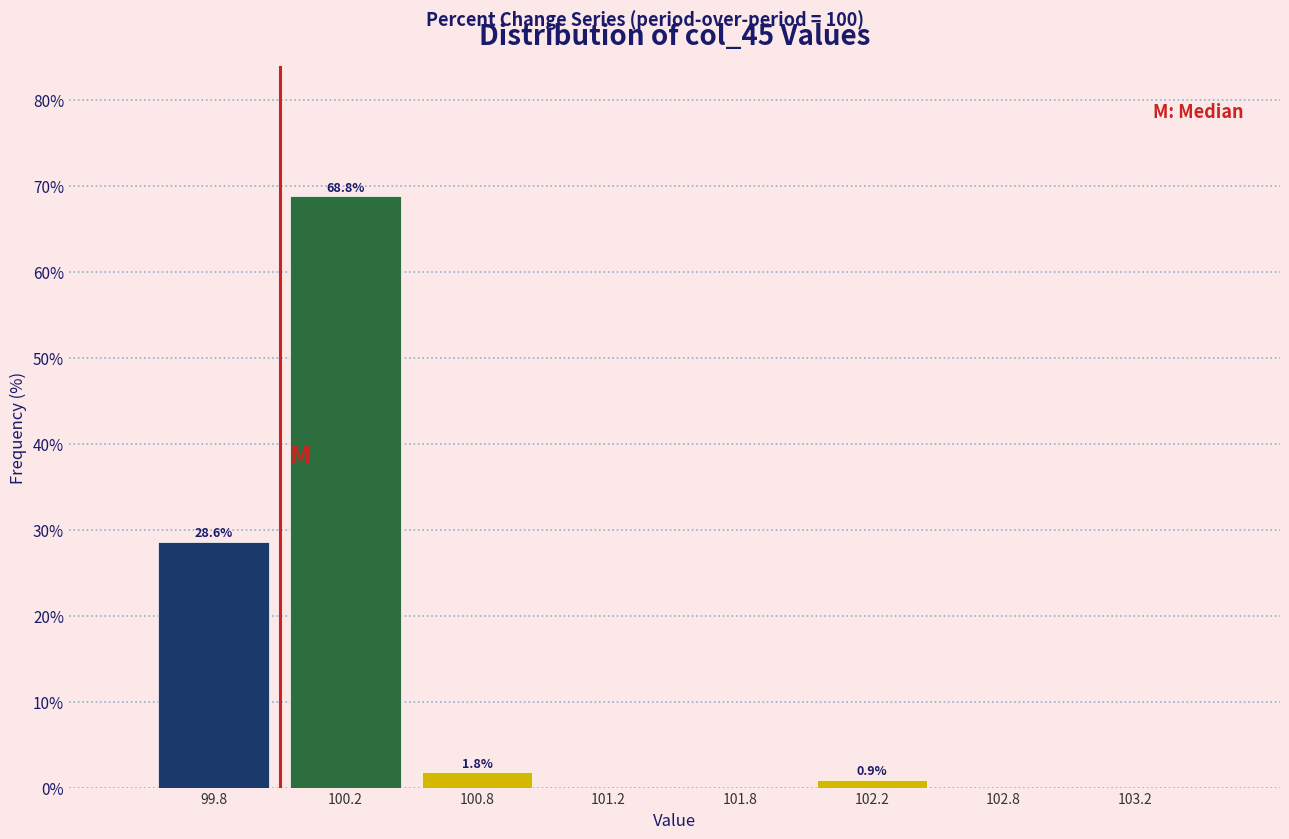

Reading right to left, what are all the values shown in this chart?

103.2=0.0	102.8=0.0	102.2=0.9	101.8=0.0	101.2=0.0	100.8=1.8	100.2=68.8	99.8=28.6